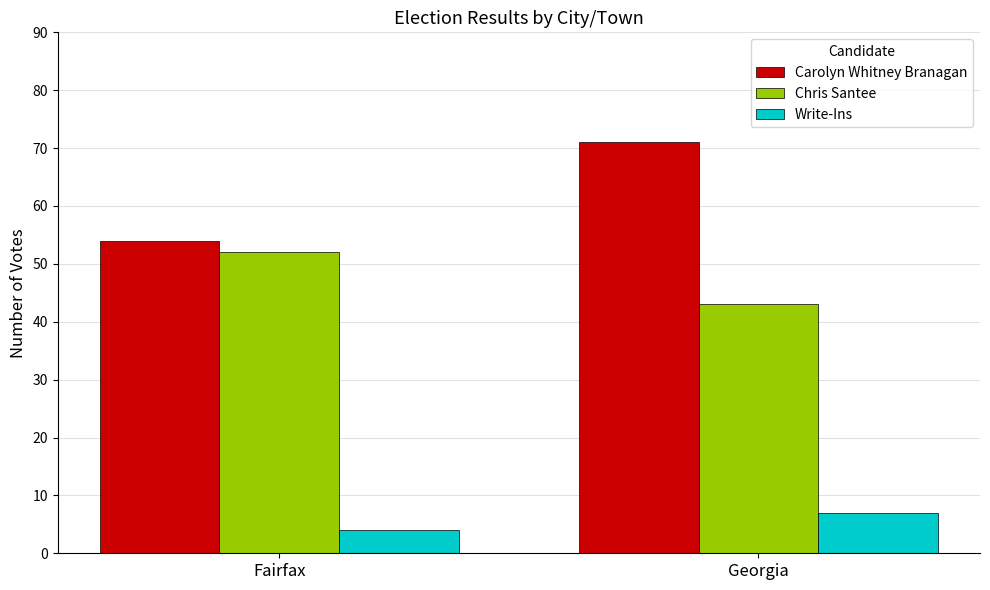

How many values in the Carolyn Whitney Branagan series are below 71?

1